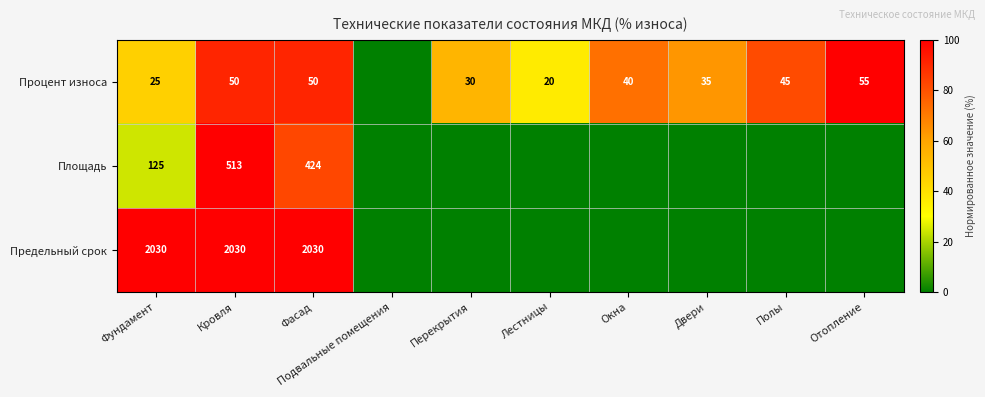

What is the sum of the Процент износа values at Фундамент and Лестницы?

45